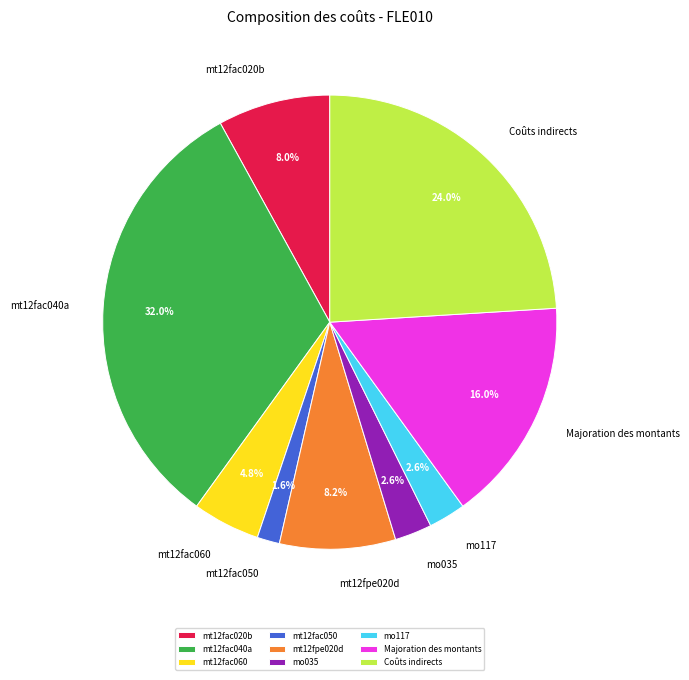

True or false: mt12fac040a accounts for 32% of the total.

True